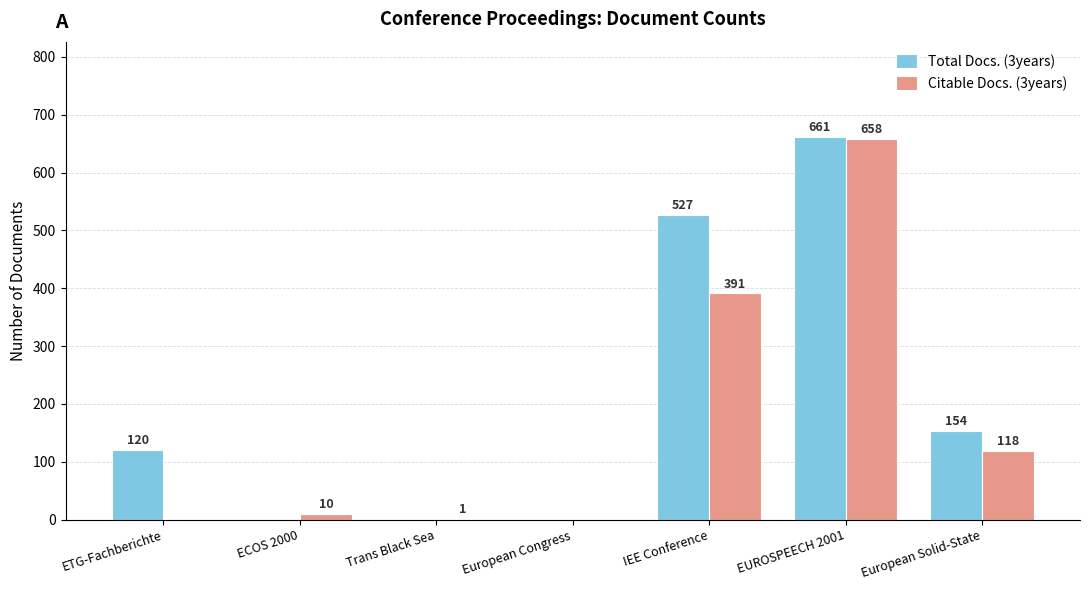

Reading left to right, what are all the values shown in this chart?

Total Docs. (3years): ETG-Fachberichte=120	ECOS 2000=0	Trans Black Sea=0	European Congress=0	IEE Conference=527	EUROSPEECH 2001=661	European Solid-State=154
Citable Docs. (3years): ETG-Fachberichte=0	ECOS 2000=10	Trans Black Sea=1	European Congress=0	IEE Conference=391	EUROSPEECH 2001=658	European Solid-State=118